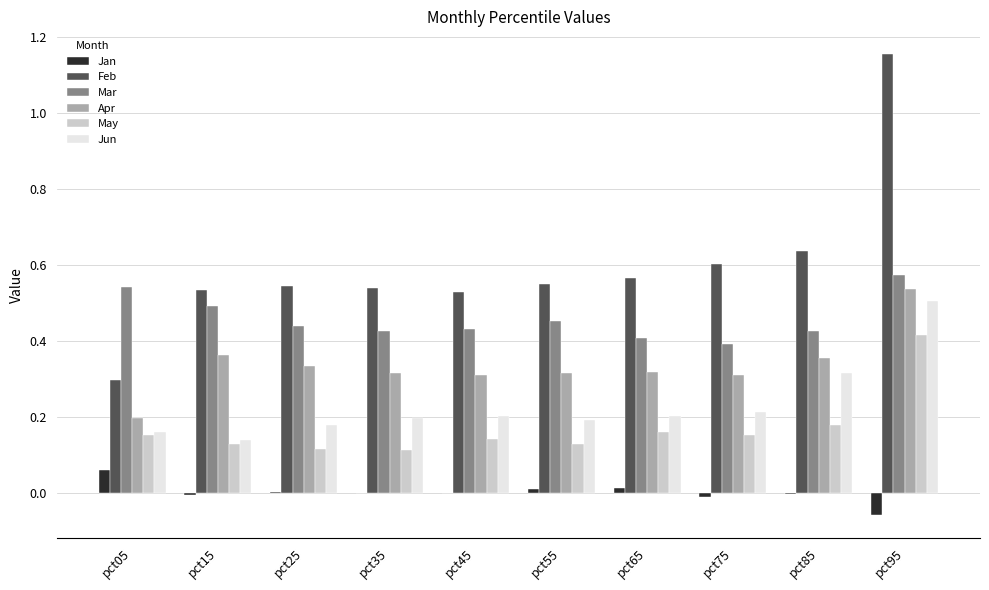

At which category is the sum across all series the highest?

pct95